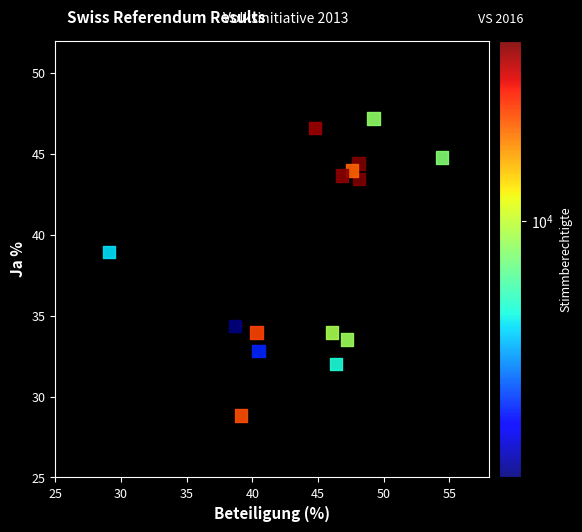

What is the range of Y values (max minus min)?

18.3